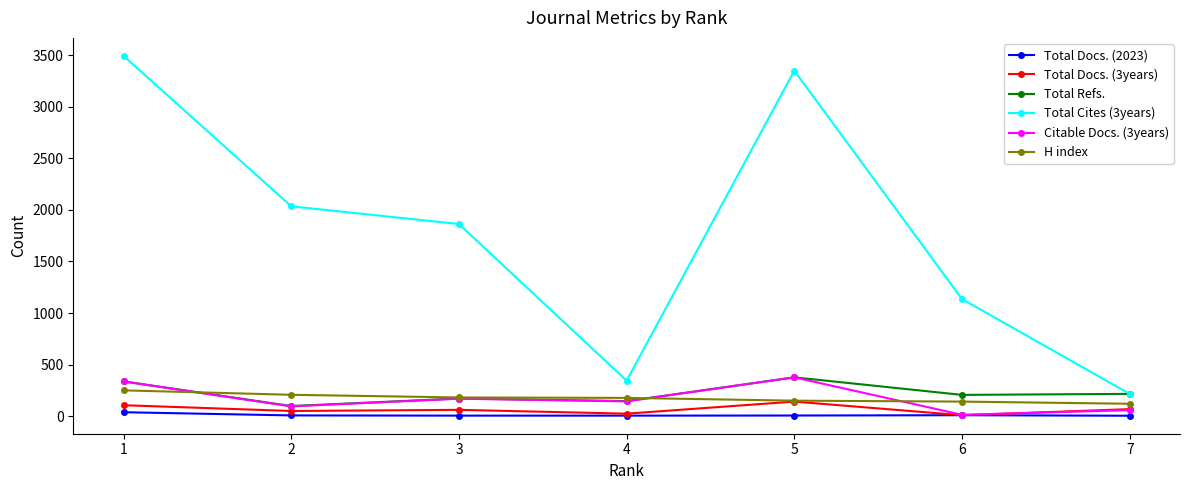

What is the lowest value of the Citable Docs. (3years) series?

14